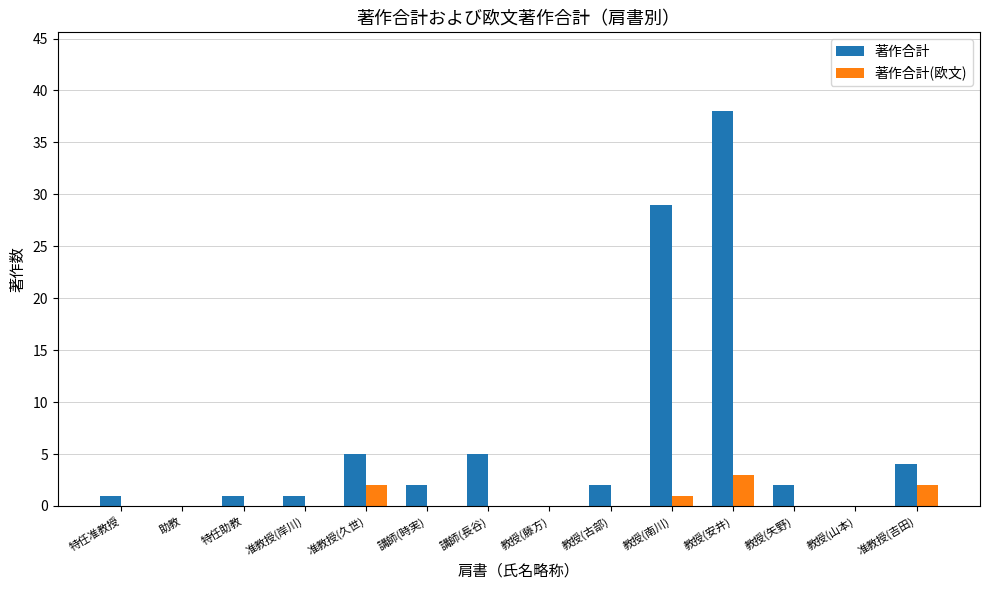

What is the spread (max minus min) of values at 准教授(岸川)?

1